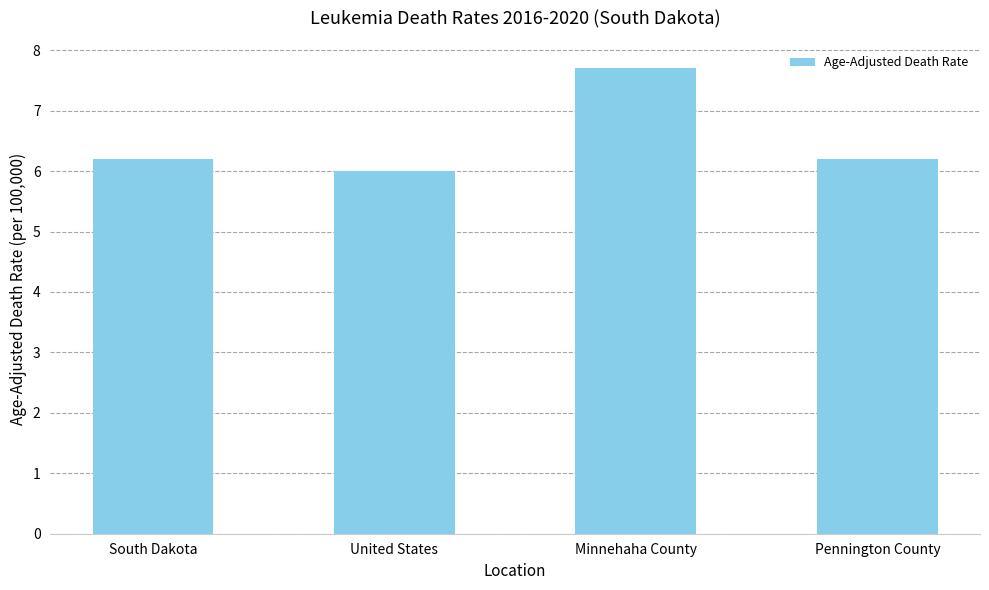

What is the label of the 3rd bar from the right?

United States